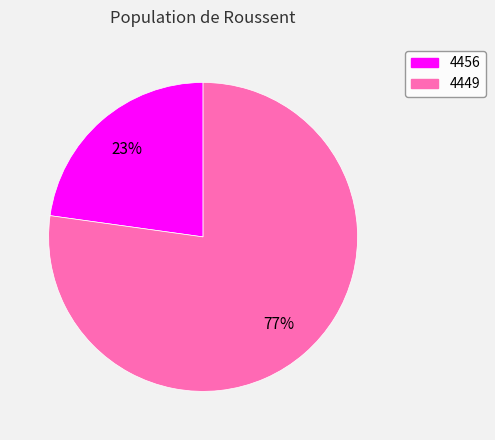

What is the largest slice in the pie chart?

4449